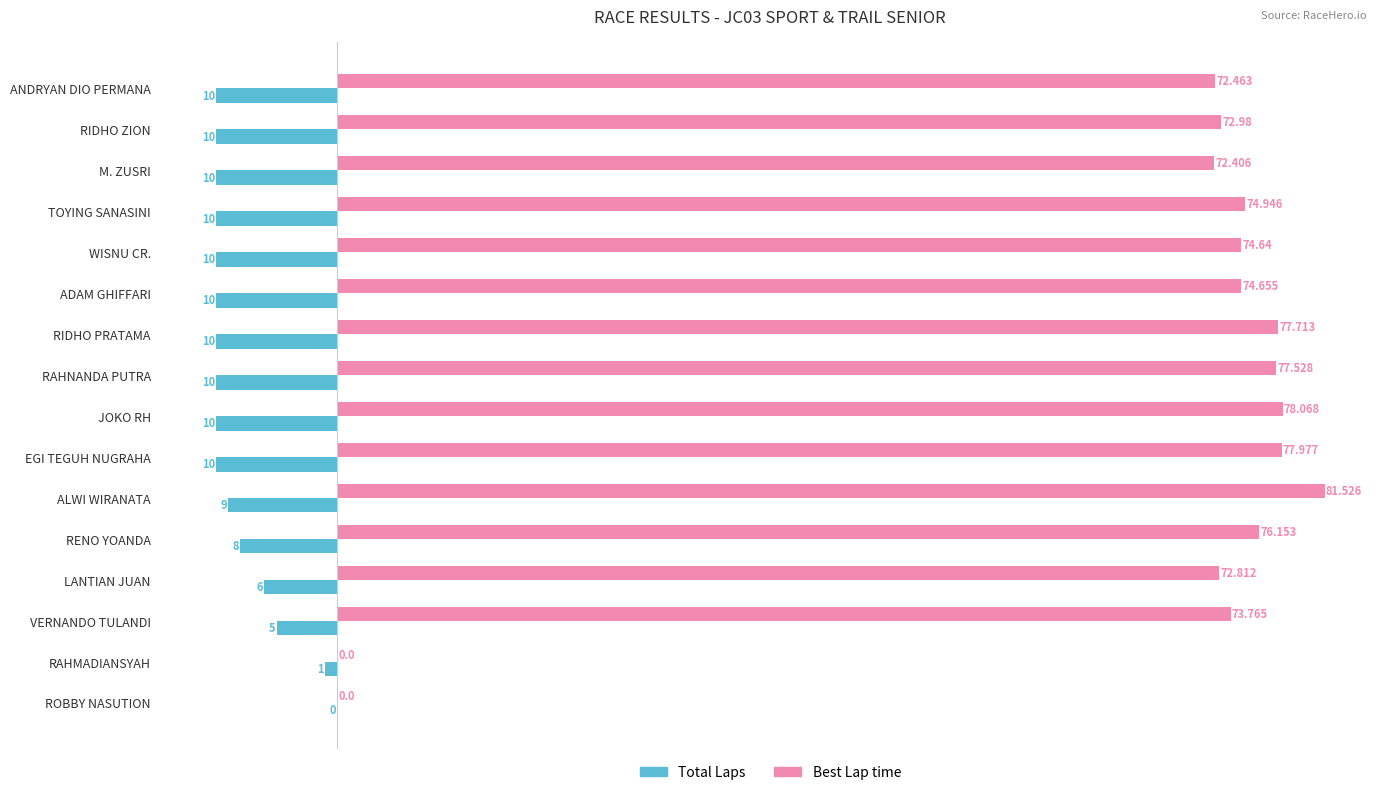

What is the greatest value displayed?

81.5